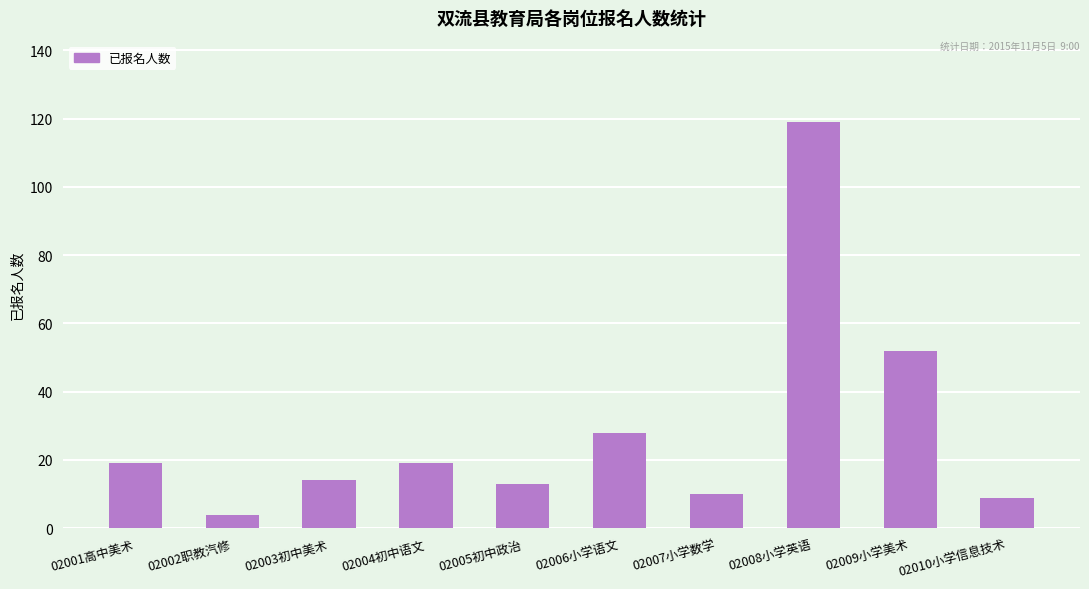

Is it true that the value at 02006小学语文 is 28?

True